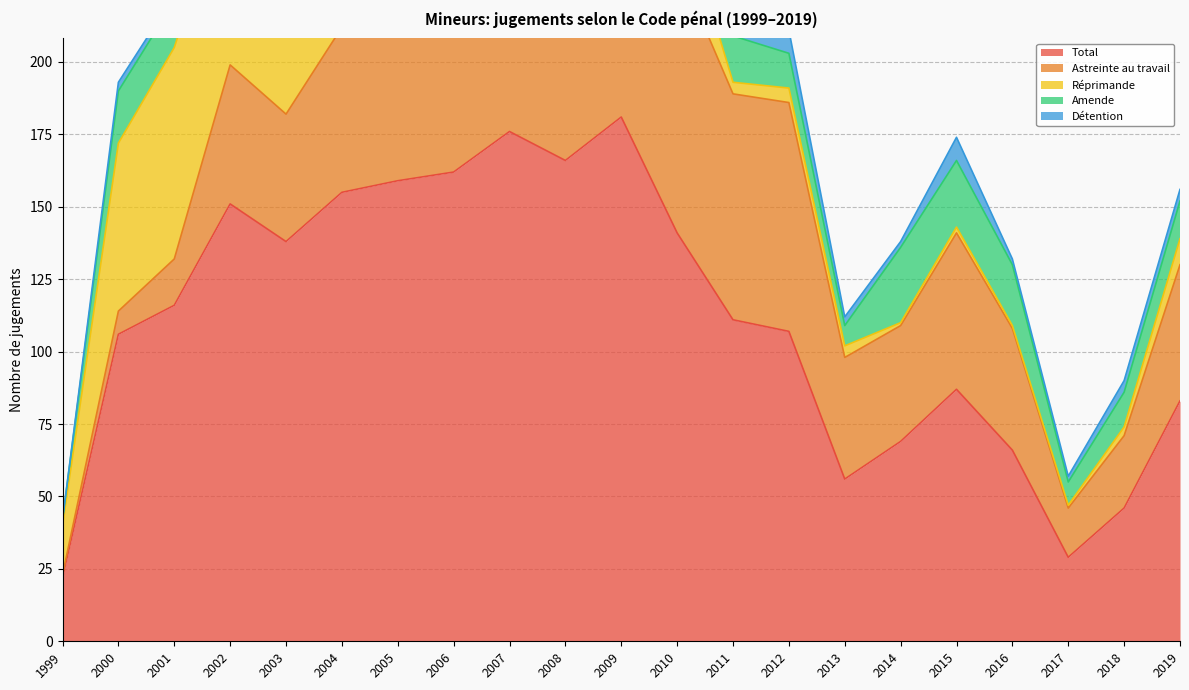

How many times do Détention and Réprimande cross each other?

4